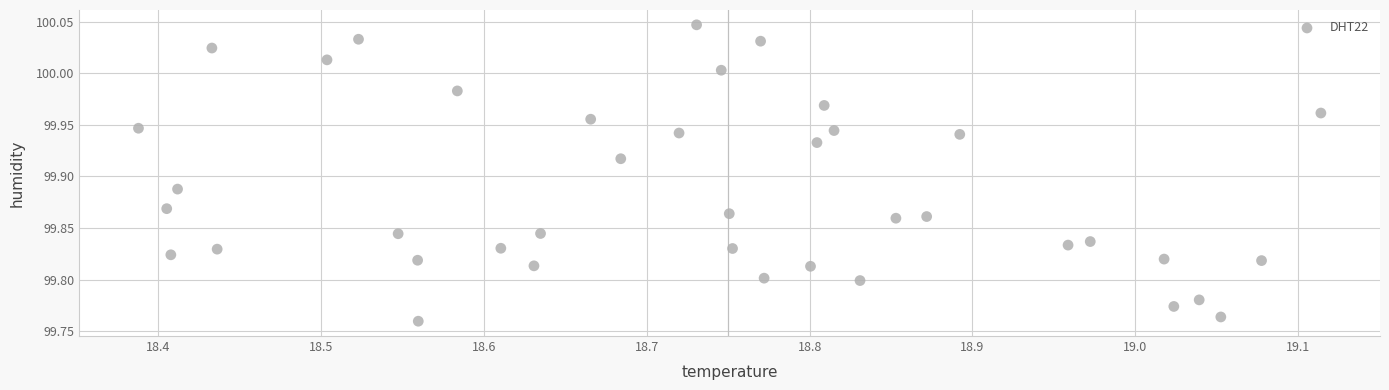

What is the range of X values (max minus min)?

0.7